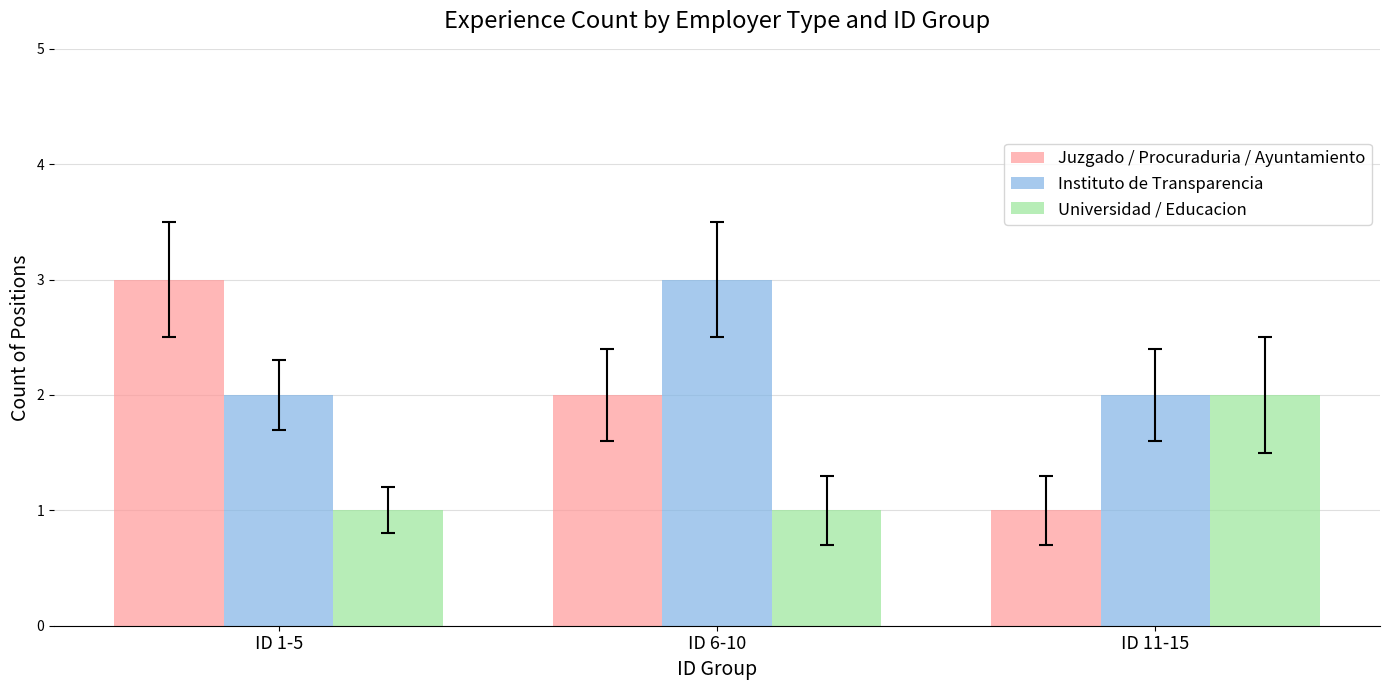

Which series has the widest spread of values?

Juzgado / Procuraduria / Ayuntamiento